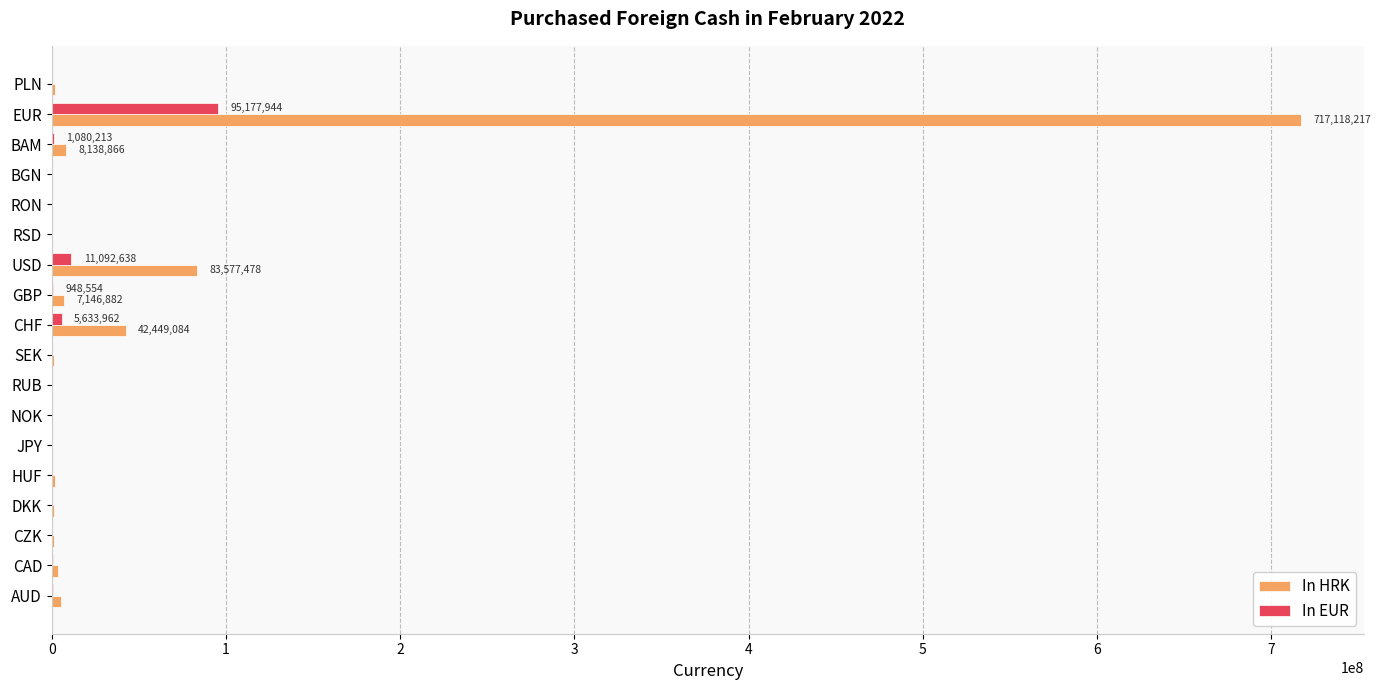

At which label does In HRK reach its peak?

EUR